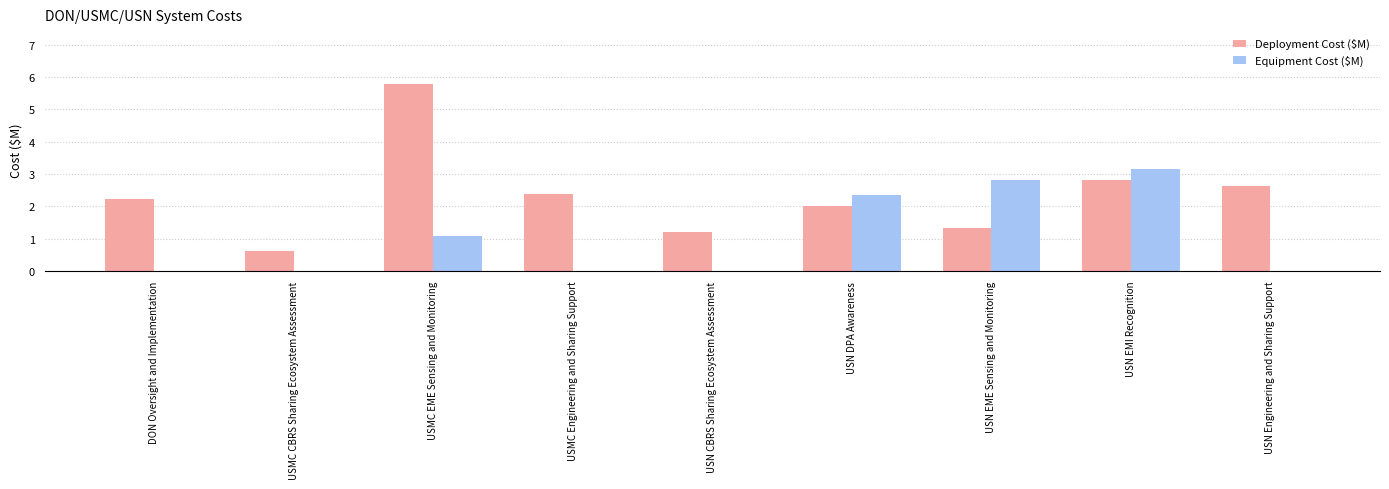

What is the sum of the Deployment Cost ($M) values at USMC EME Sensing and Monitoring and USMC Engineering and Sharing Support?

8.1